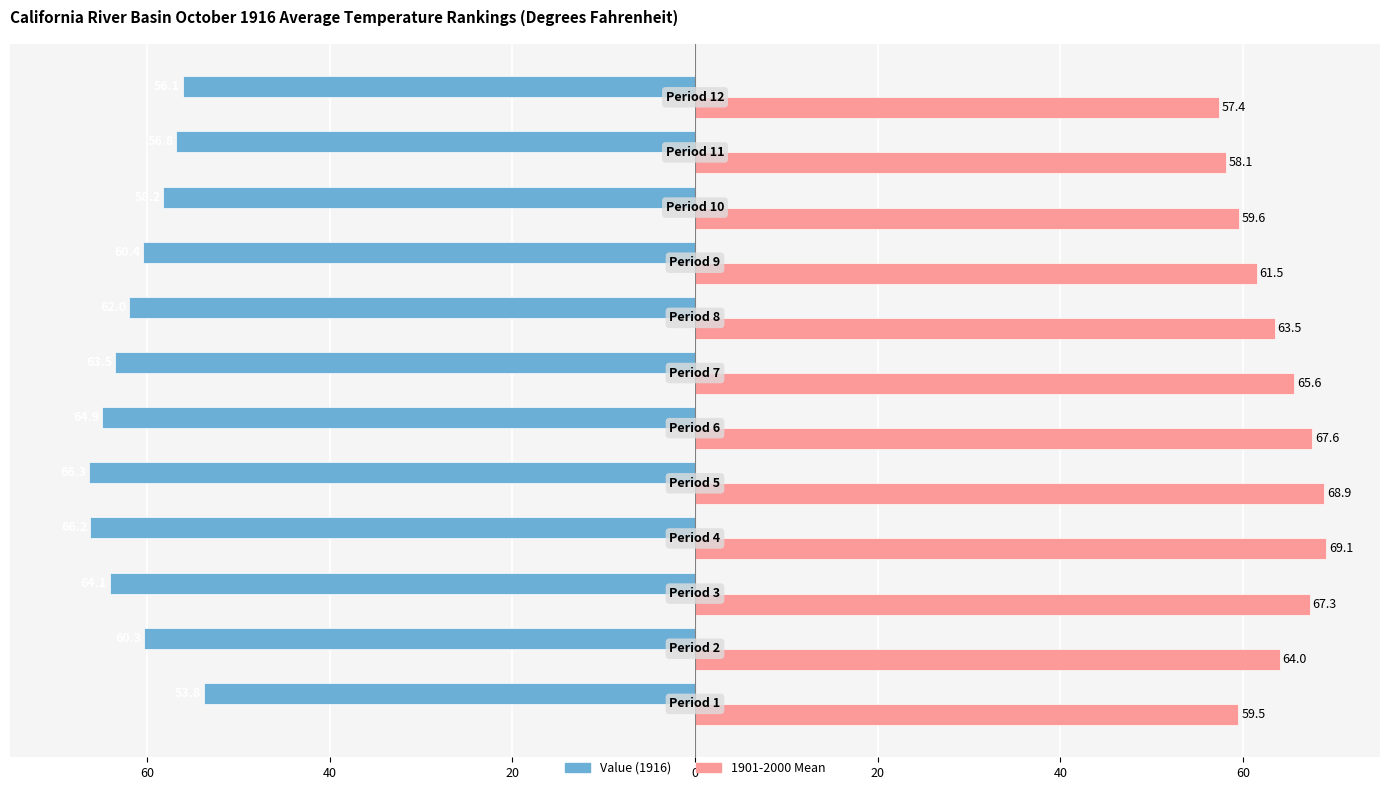

Are the bars horizontal?

Yes